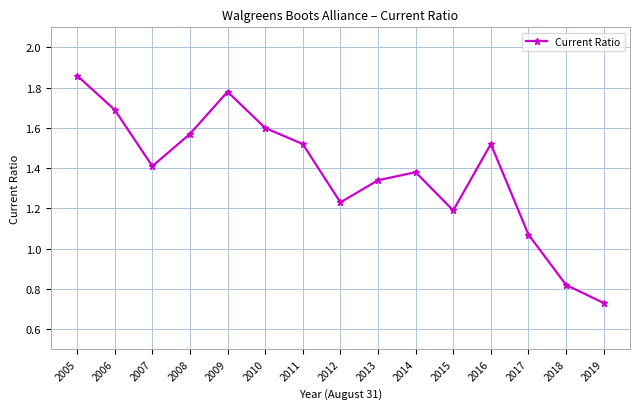

How many lines are shown in the chart?

1